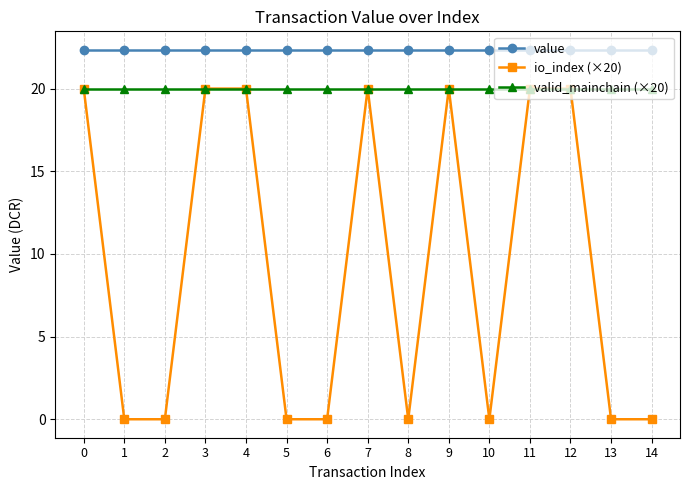

Which series has the widest spread of values?

io_index (×20)